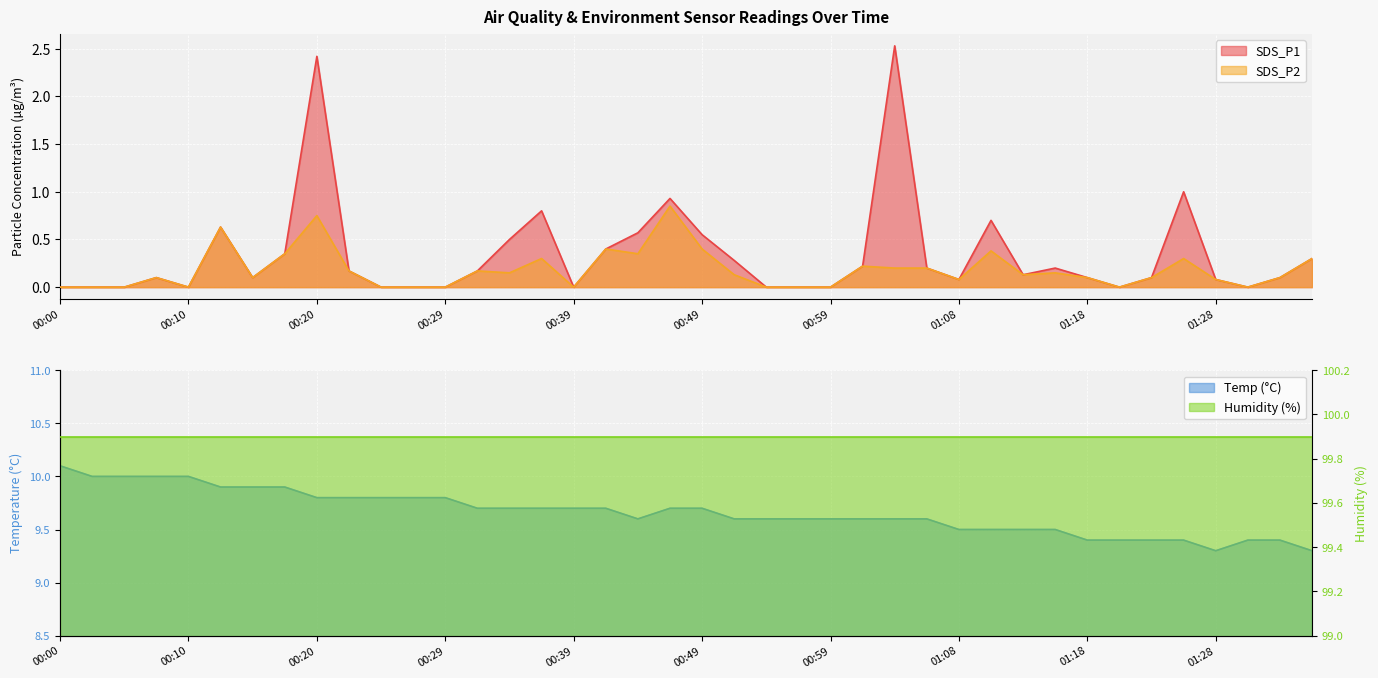

At how many categories does at least one series exceed 2?

40